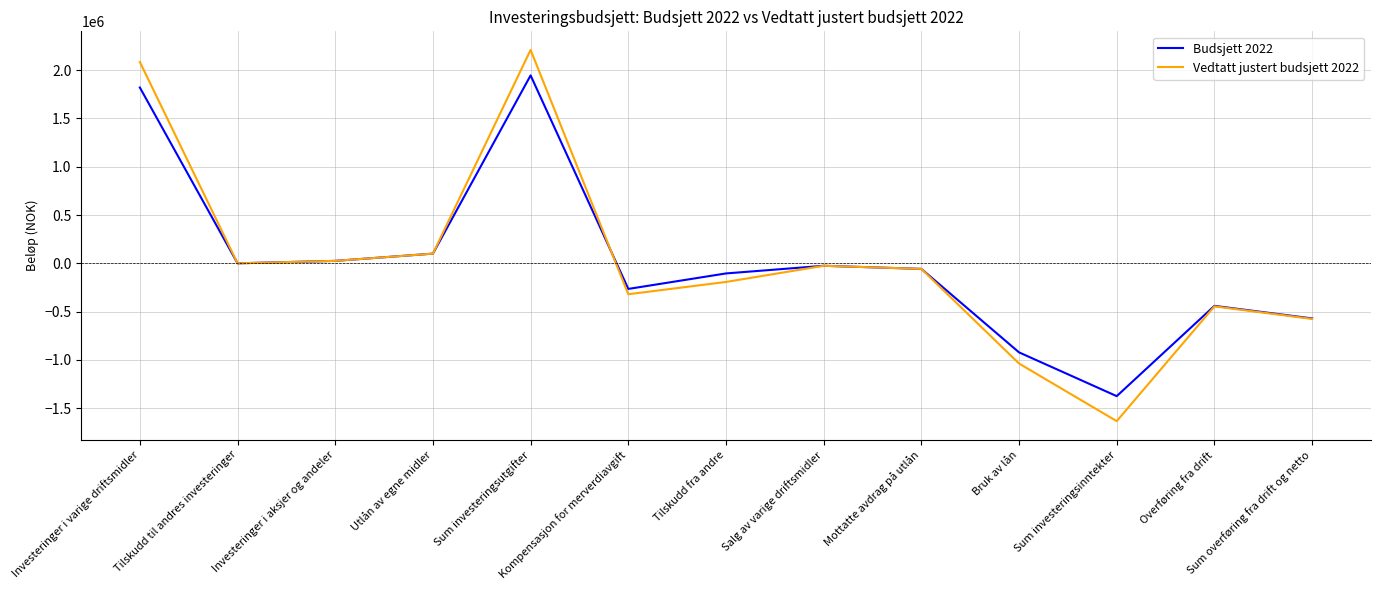

Is the value of Budsjett 2022 at Investeringer i aksjer og andeler greater than the value of Vedtatt justert budsjett 2022 at Salg av varige driftsmidler?

Yes